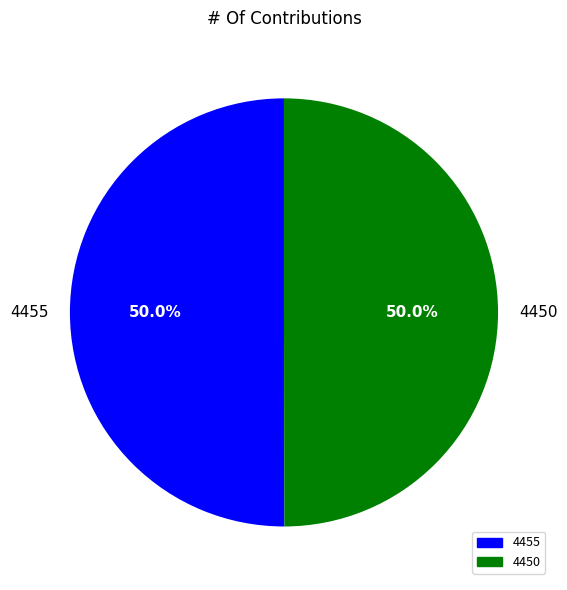

To the nearest percent, what percentage of the pie is 4450?

50%